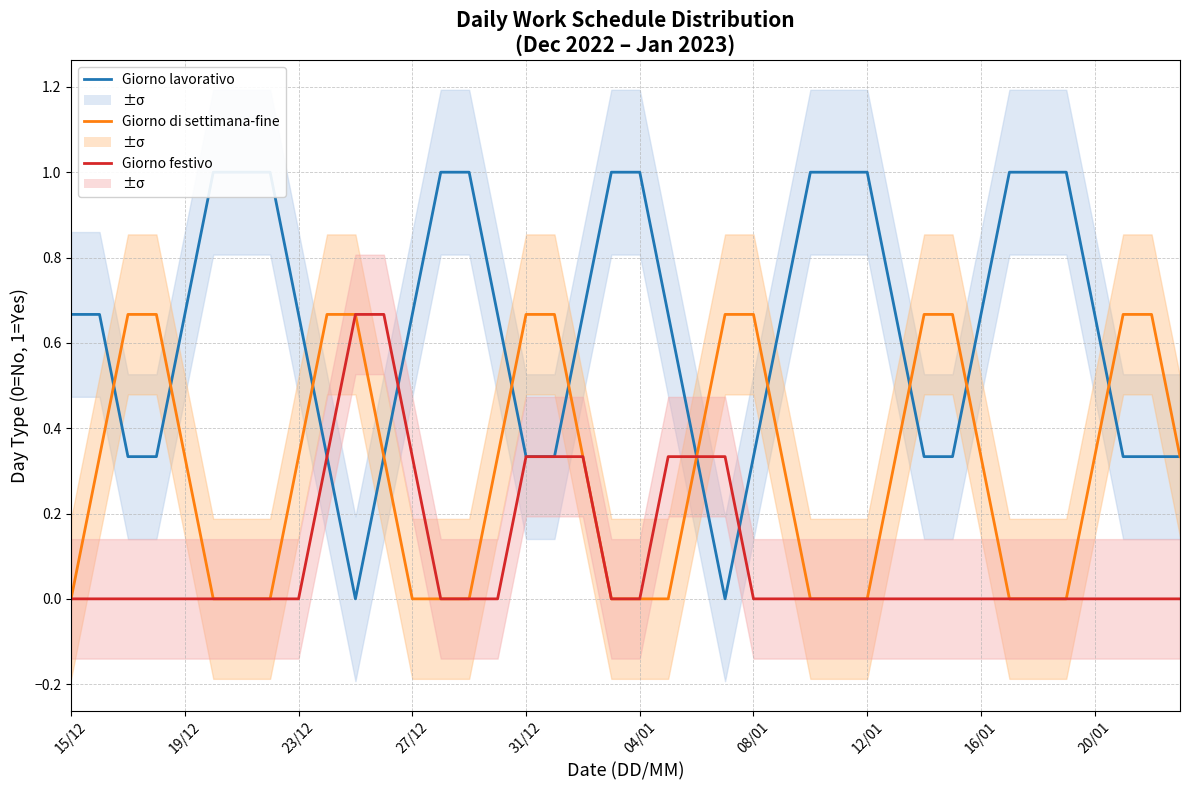

Reading left to right, transcribe all the data shown in this chart.

Giorno lavorativo: 0.7	0.7	0.3	0.3	0.7	1.0	1.0	1.0	0.7	0.3	0.0	0.3	0.7	1.0	1.0	0.7	0.3	0.3	0.7	1.0	1.0	0.7	0.3	0.0	0.3	0.7	1.0	1.0	1.0	0.7	0.3	0.3	0.7	1.0	1.0	1.0	0.7	0.3	0.3	0.3
Giorno di settimana-fine: 0.0	0.3	0.7	0.7	0.3	0.0	0.0	0.0	0.3	0.7	0.7	0.3	0.0	0.0	0.0	0.3	0.7	0.7	0.3	0.0	0.0	0.0	0.3	0.7	0.7	0.3	0.0	0.0	0.0	0.3	0.7	0.7	0.3	0.0	0.0	0.0	0.3	0.7	0.7	0.3
Giorno festivo: 0.0	0.0	0.0	0.0	0.0	0.0	0.0	0.0	0.0	0.3	0.7	0.7	0.3	0.0	0.0	0.0	0.3	0.3	0.3	0.0	0.0	0.3	0.3	0.3	0.0	0.0	0.0	0.0	0.0	0.0	0.0	0.0	0.0	0.0	0.0	0.0	0.0	0.0	0.0	0.0